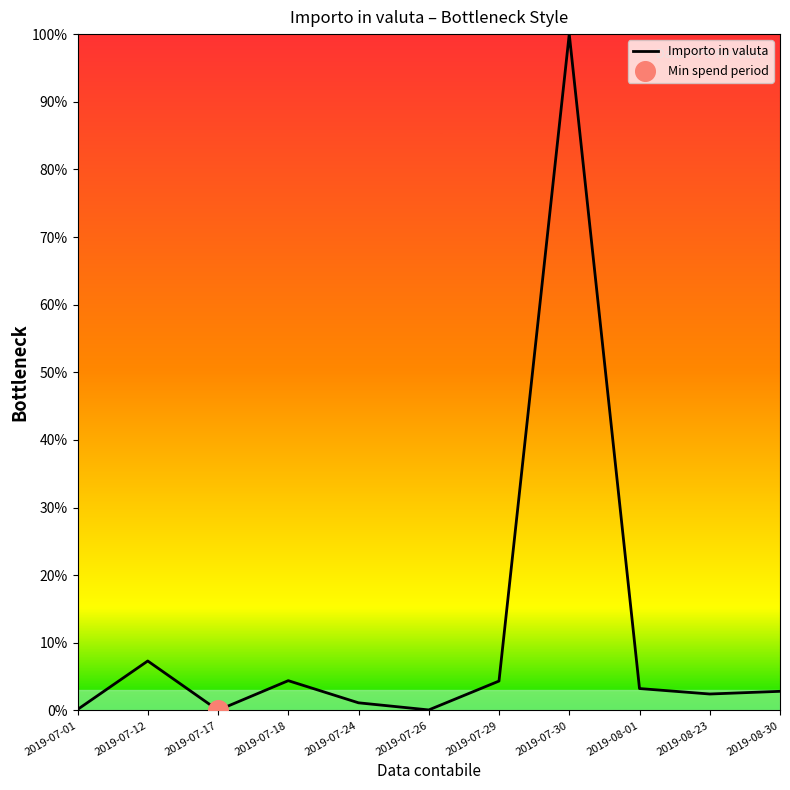

What is the change in value from 2019-07-17 to 2019-07-24?

+1.1